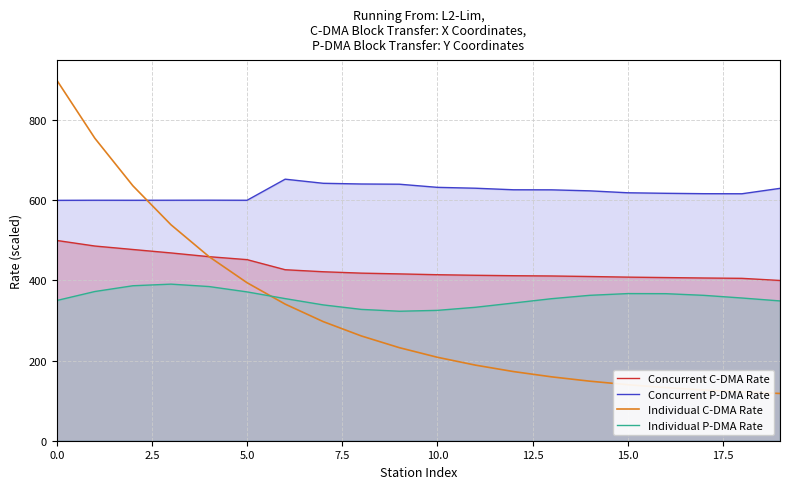

True or false: Individual P-DMA Rate and Individual C-DMA Rate intersect in this chart.

True